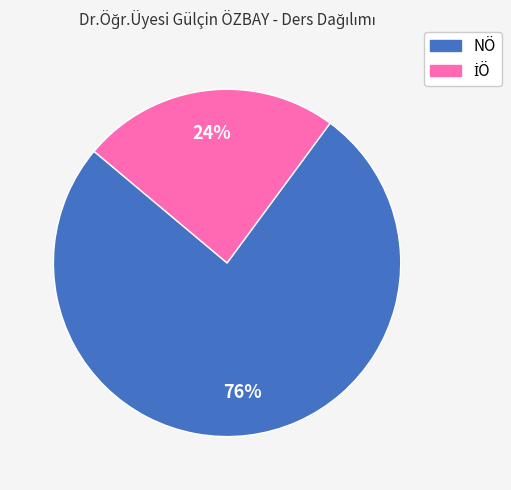

True or false: NÖ accounts for 65% of the total.

False